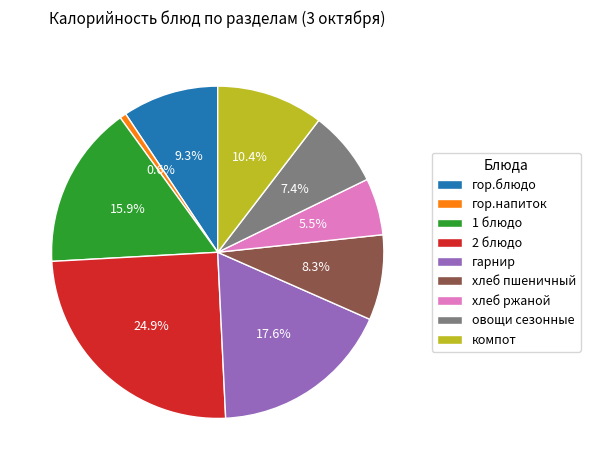

What percentage is the 1 блюдо slice, to the nearest percent?

16%